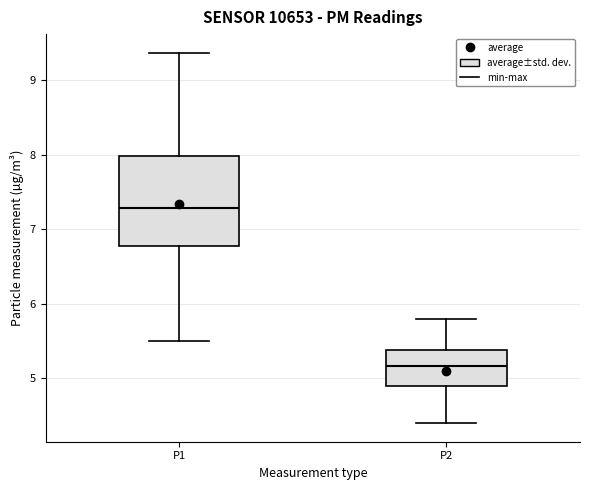

Reading left to right, read every box against the y-axis: the position of its median line, the range the box covers, and the ends of its whiskers. The values are not printed on the chart, so give them approximately, as read against the axis.

P1: median 7.3, box 6.8 to 8.0, whiskers 5.5 to 9.4
P2: median 5.2, box 4.9 to 5.4, whiskers 4.4 to 5.8